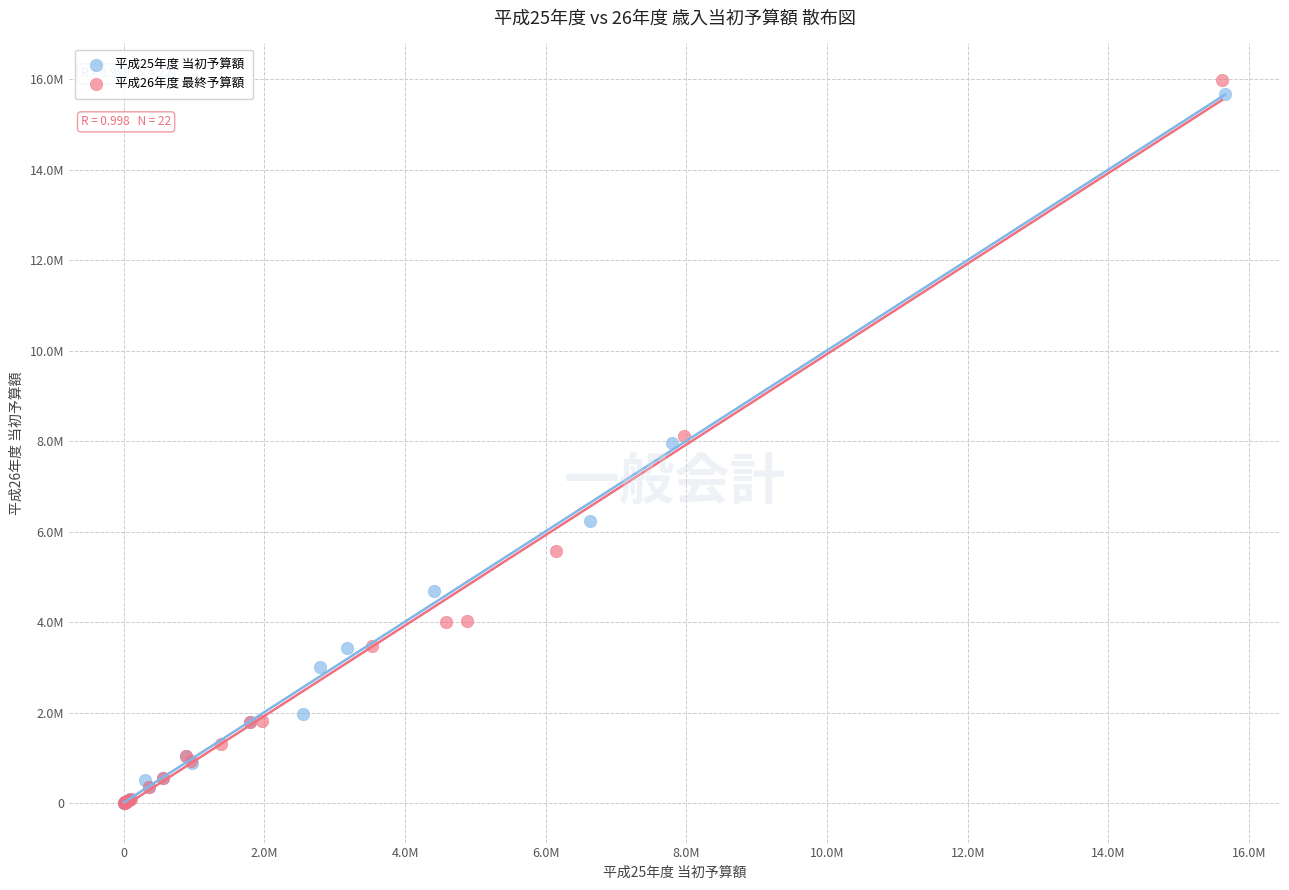

What are all the series names shown in the legend?

平成25年度 当初予算額, 平成26年度 最終予算額